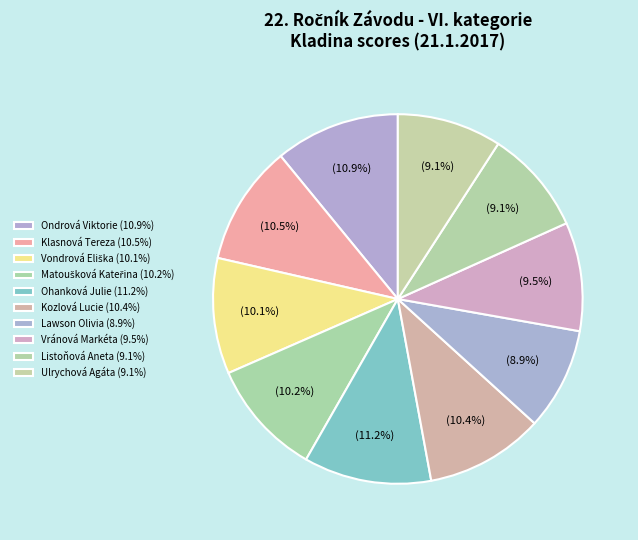

Rank the categories by value from highest to lowest.

Ohanková Julie, Ondrová Viktorie, Klasnová Tereza, Kozlová Lucie, Matoušková Kateřina, Vondrová Eliška, Vránová Markéta, Listoňová Aneta, Ulrychová Agáta, Lawson Olivia